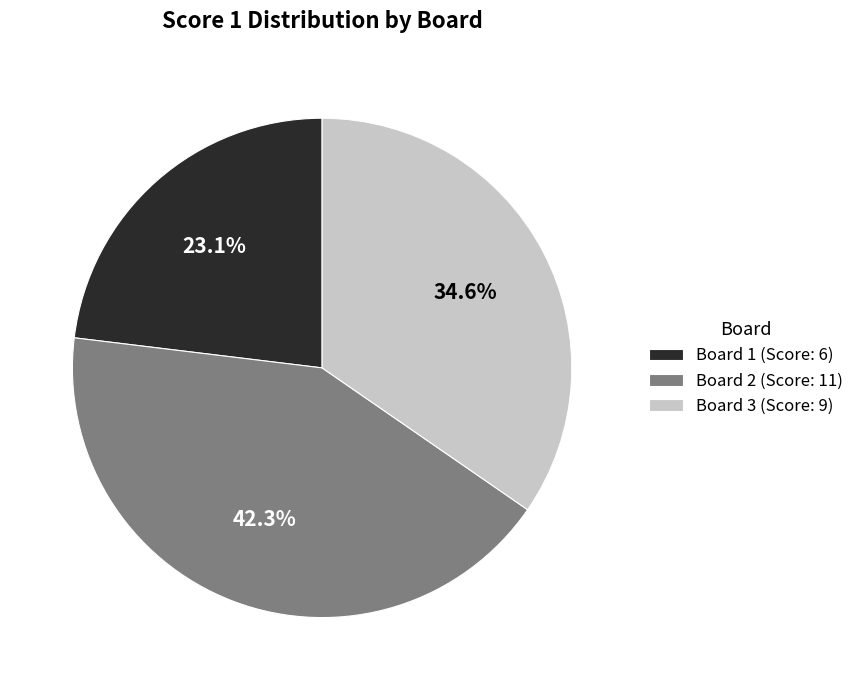

Which category has the biggest portion of the pie?

Board 2